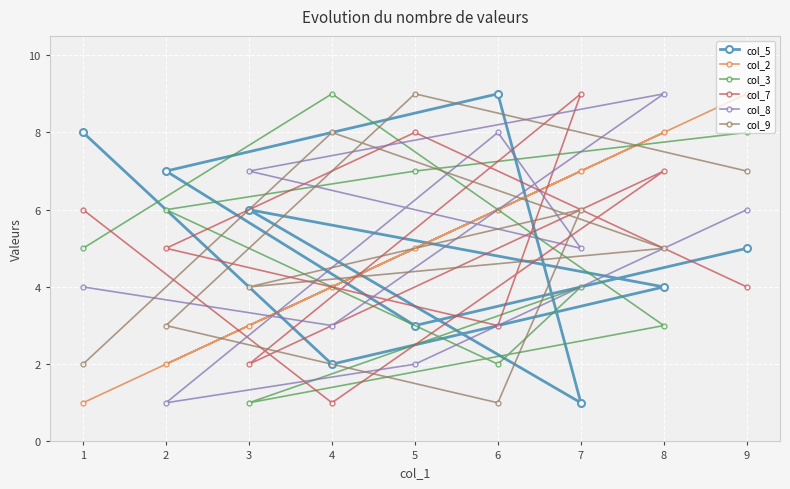

Reading left to right, transcribe all the data shown in this chart.

col_5: 1=8	2=7	3=6	4=2	5=3	6=9	7=1	8=4	9=5
col_2: 1=1	2=2	3=3	4=4	5=5	6=6	7=7	8=8	9=9
col_3: 1=5	2=6	3=1	4=9	5=7	6=2	7=4	8=3	9=8
col_7: 1=6	2=5	3=2	4=1	5=8	6=3	7=9	8=7	9=4
col_8: 1=4	2=1	3=7	4=3	5=2	6=8	7=5	8=9	9=6
col_9: 1=2	2=3	3=4	4=8	5=9	6=1	7=6	8=5	9=7